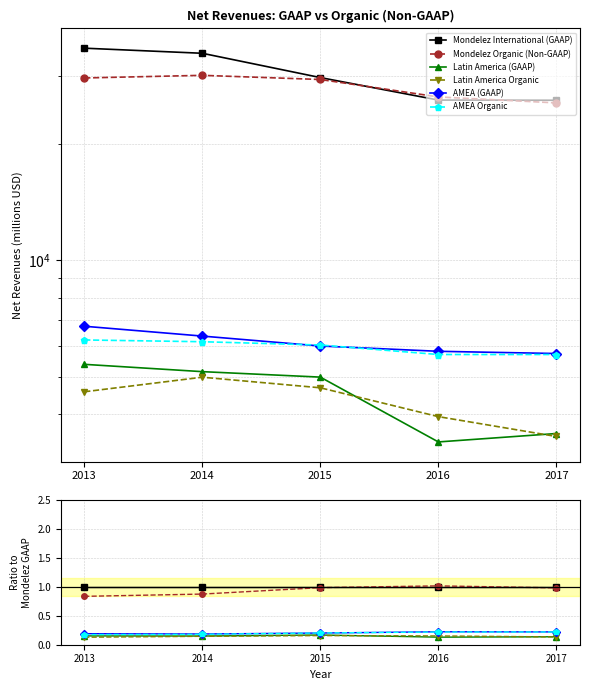

How many times do Latin America Organic and Latin America (GAAP) cross each other?

2